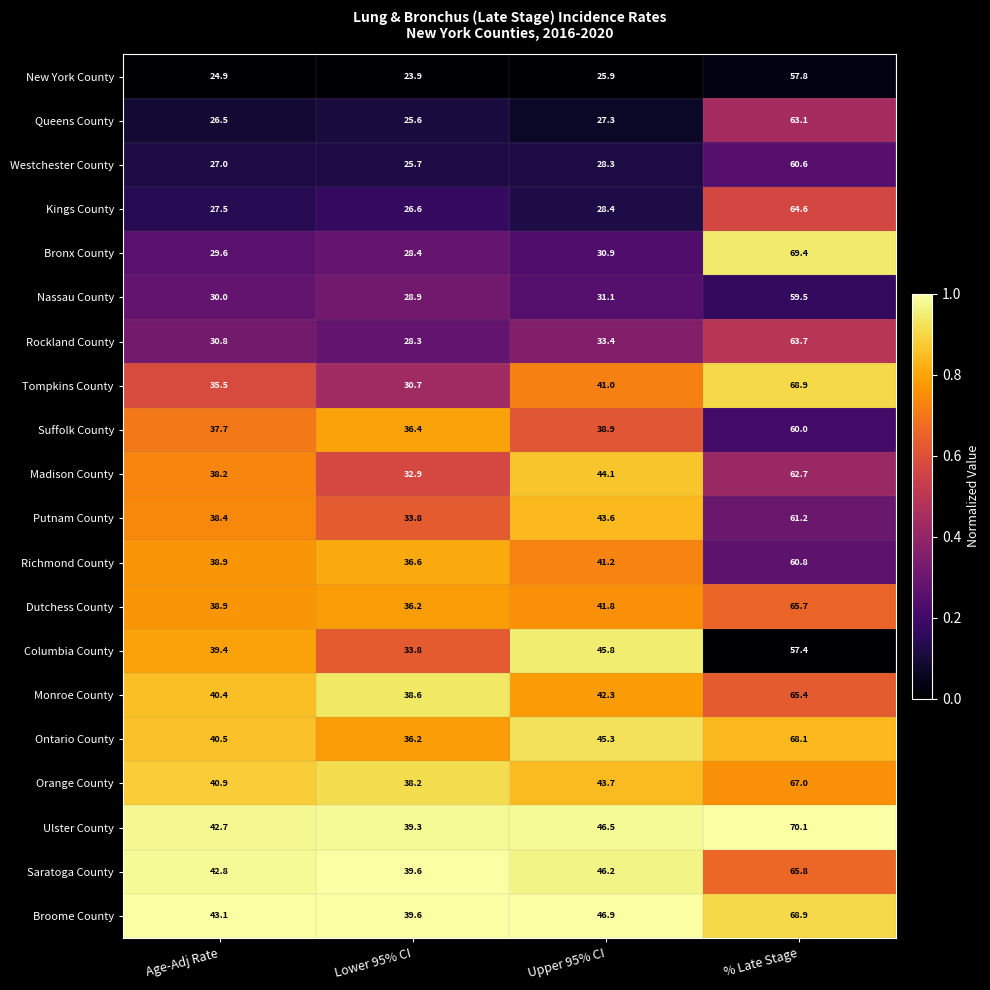

Which series has the widest spread of values?

Bronx County